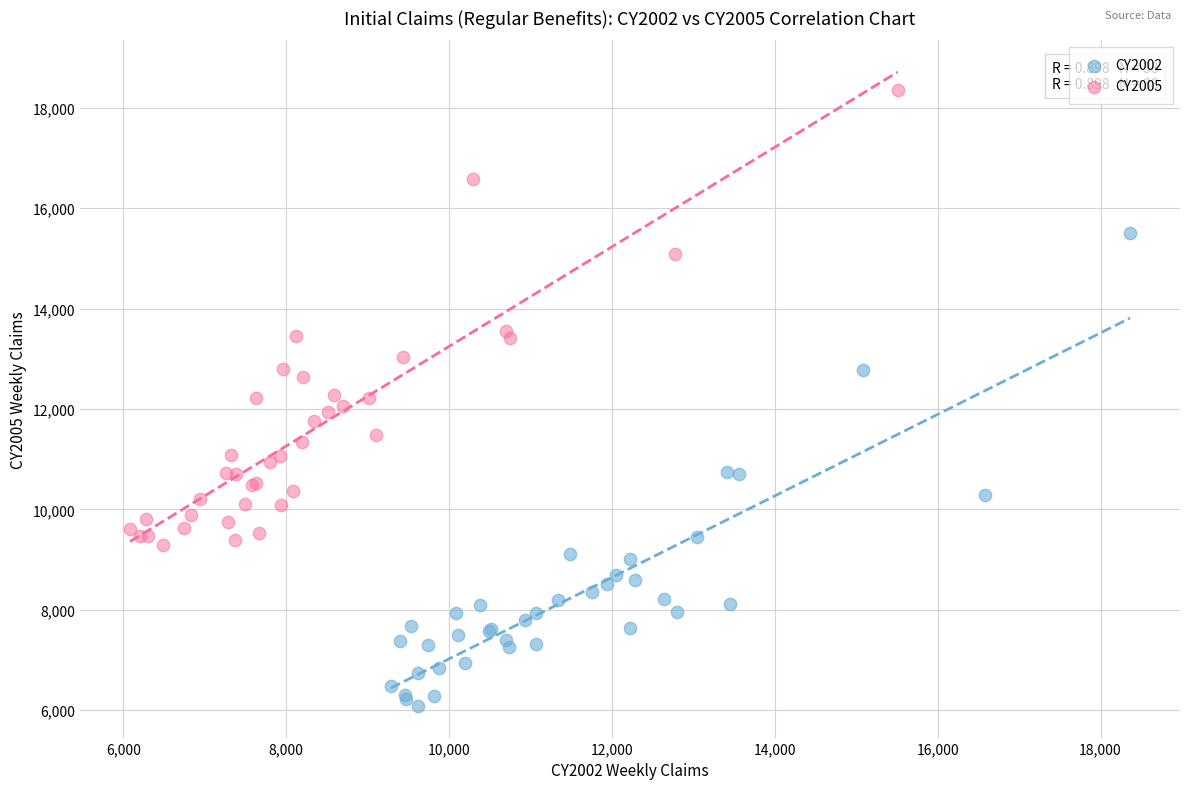

Which series contains the highest Y value?

CY2005